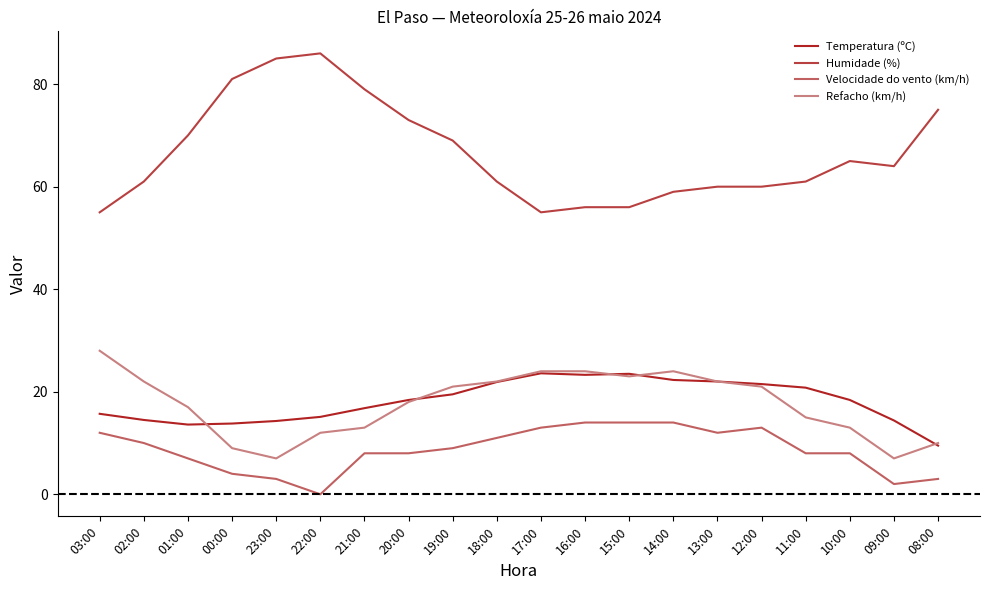

List the series in order of their peak value, lowest first.

Velocidade do vento (km/h), Temperatura (ºC), Refacho (km/h), Humidade (%)